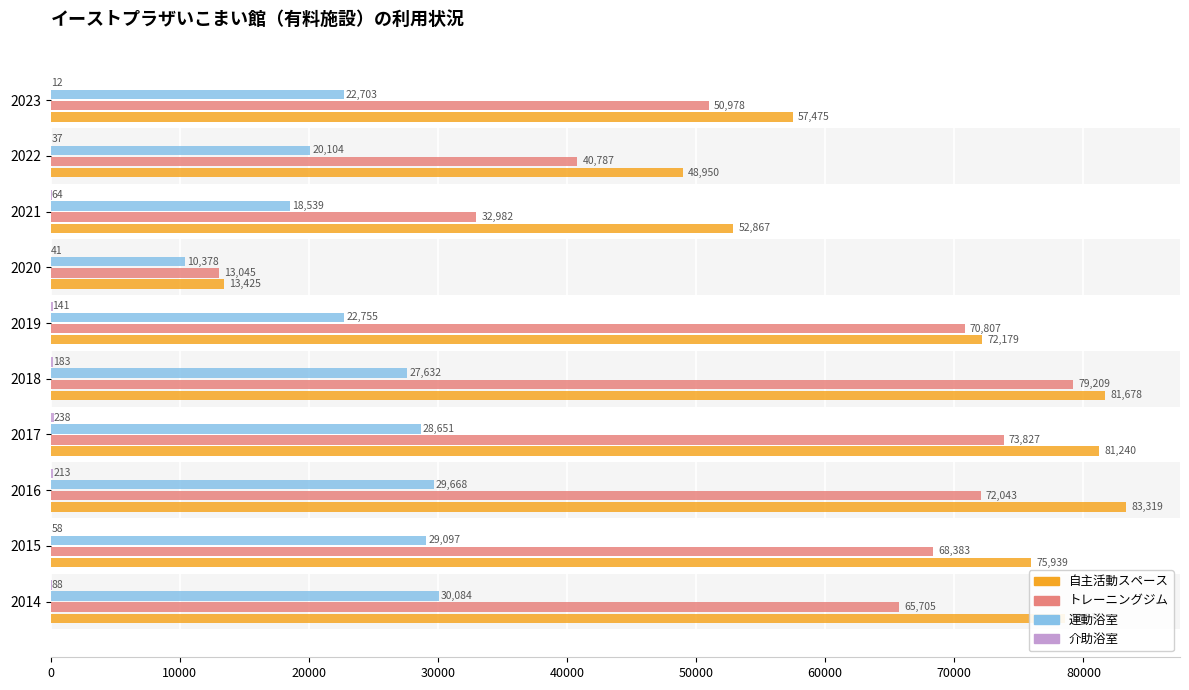

Is it true that トレーニングジム equals 73827 at 2017?

True